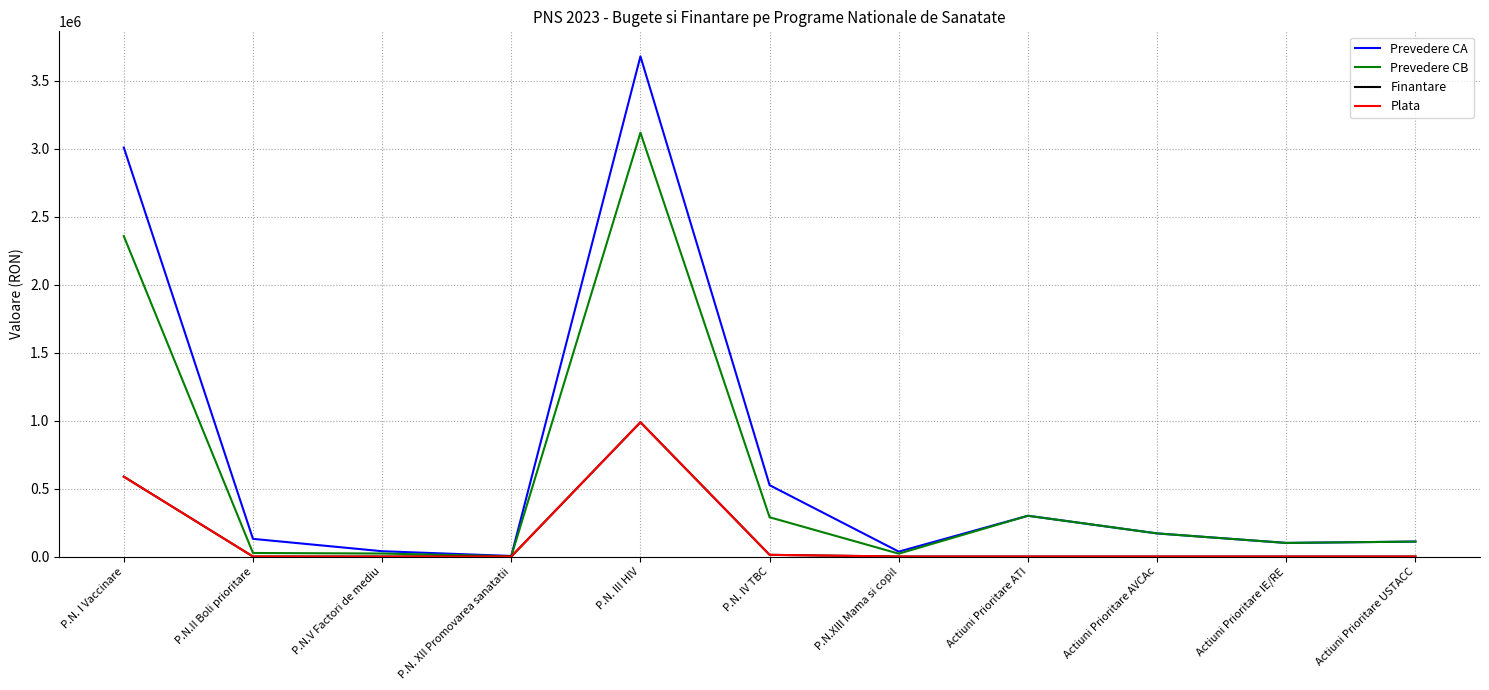

True or false: Prevedere CB and Plata cross at least once.

False